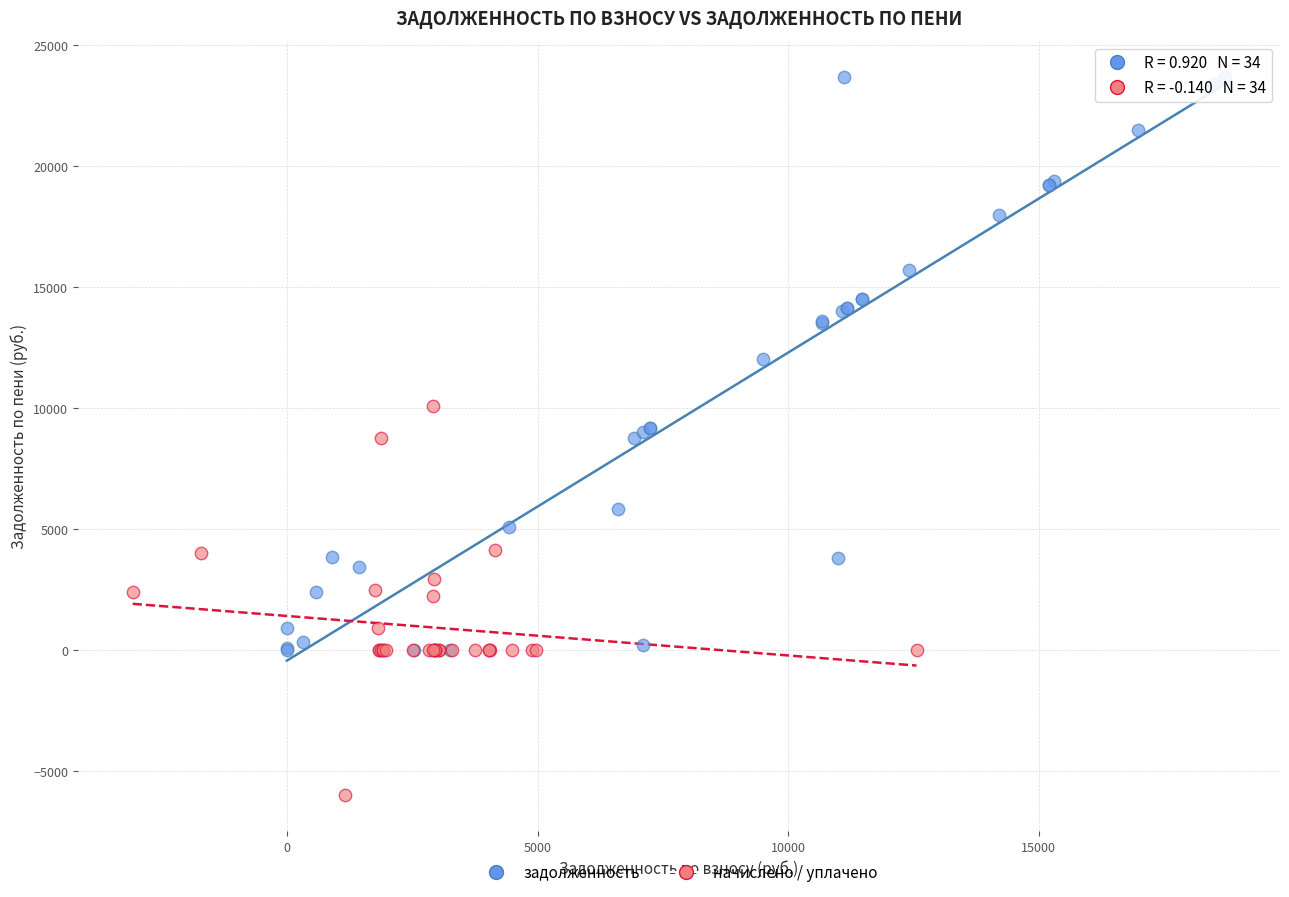

What are all the series names shown in the legend?

задолженность, начислено / уплачено